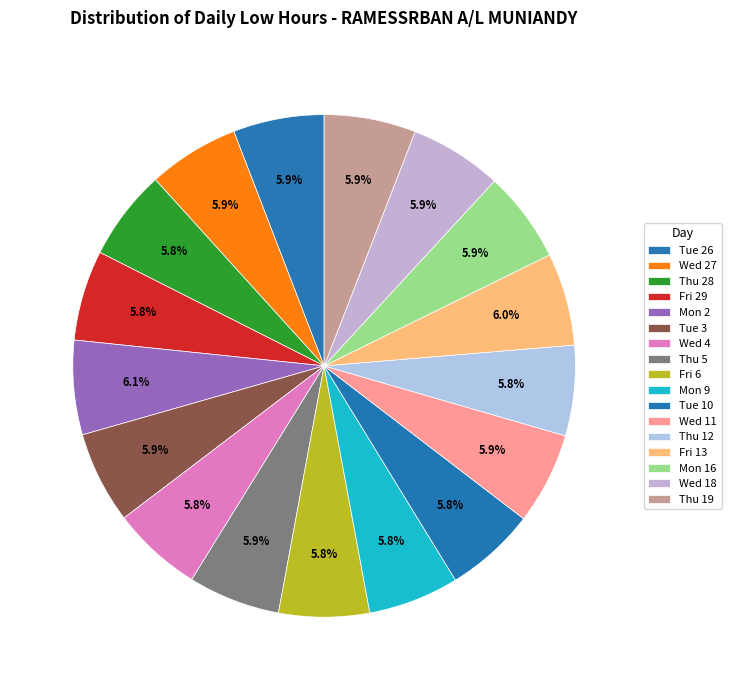

How many segments does this pie chart have?

17